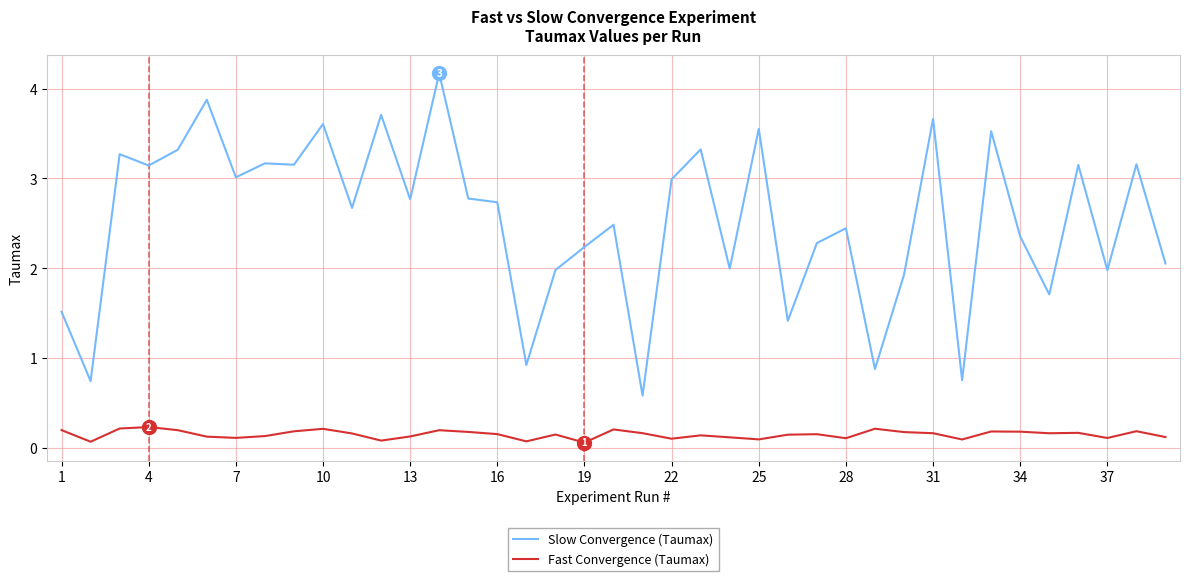

True or false: Fast Convergence (Taumax) and Slow Convergence (Taumax) cross at least once.

False